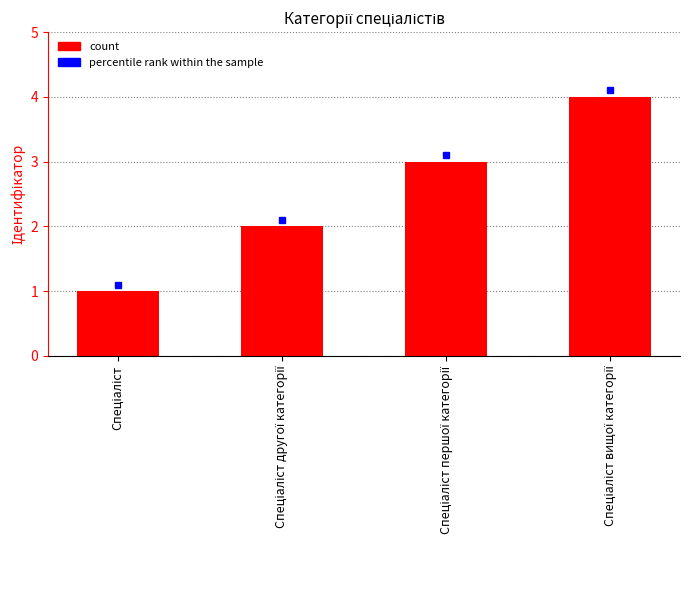

How many data points does each series have?

4